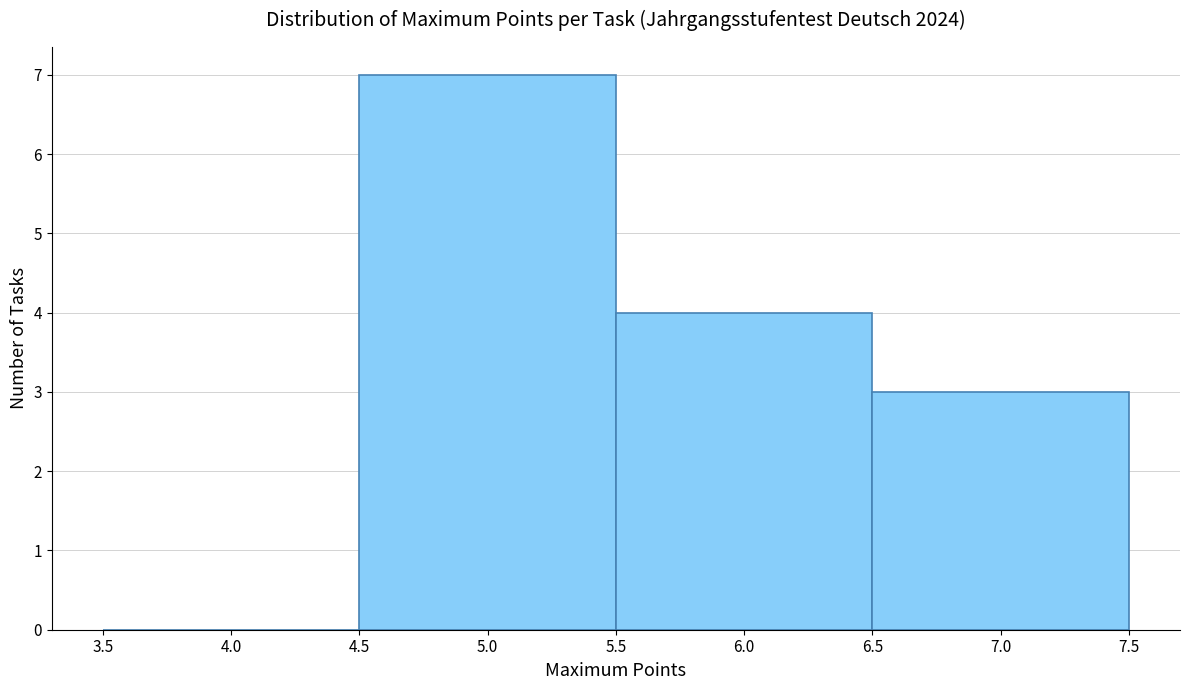

Over which range of the x-axis is the bar tallest?

4.5 to 5.5